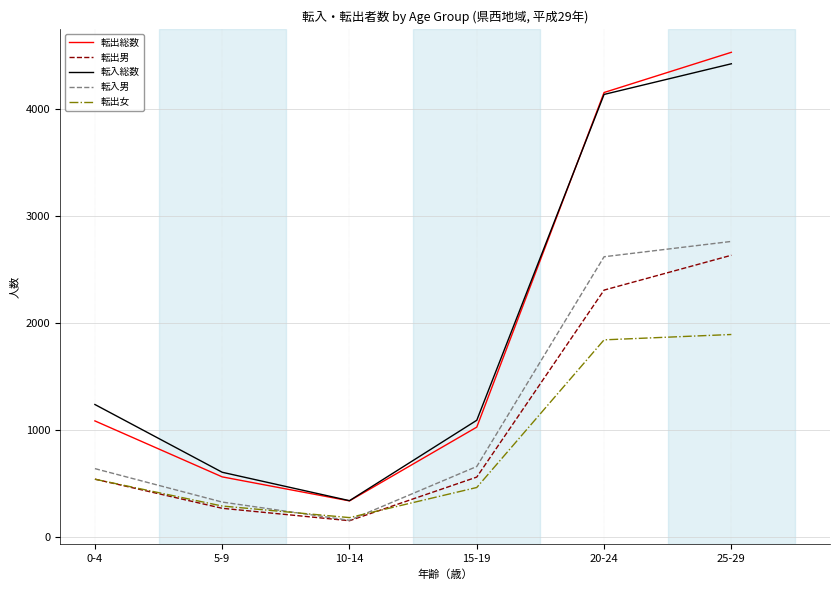

The 転入総数 series shows 6747 at 20-24. True or false?

False